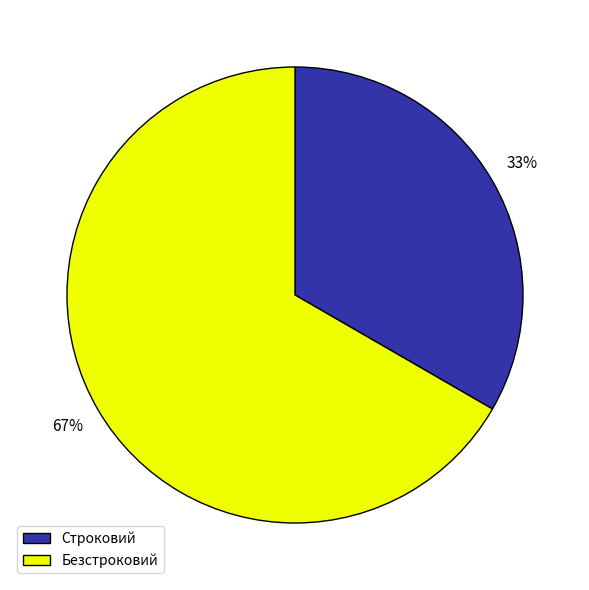

What is the smallest slice in the pie chart?

Строковий